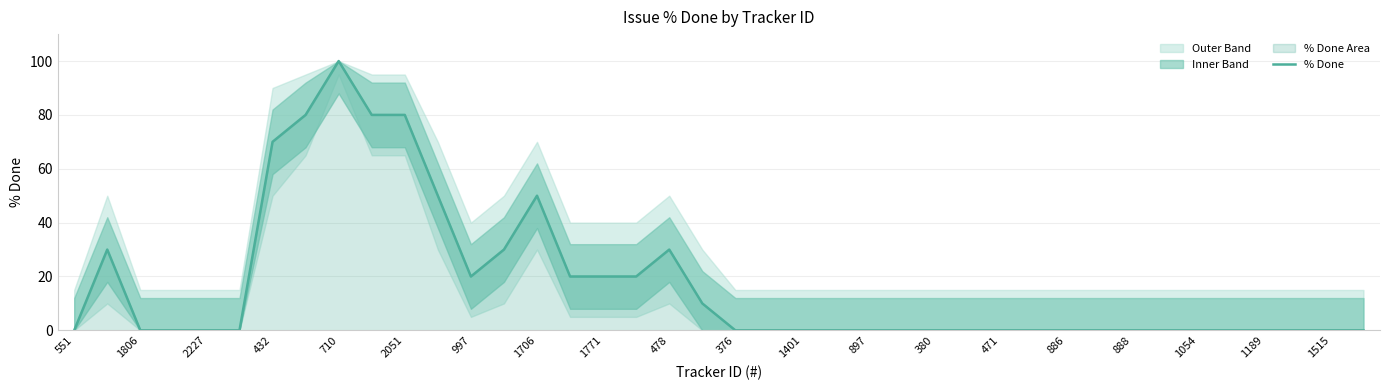

Is it true that % Done equals -52 at 886?

False